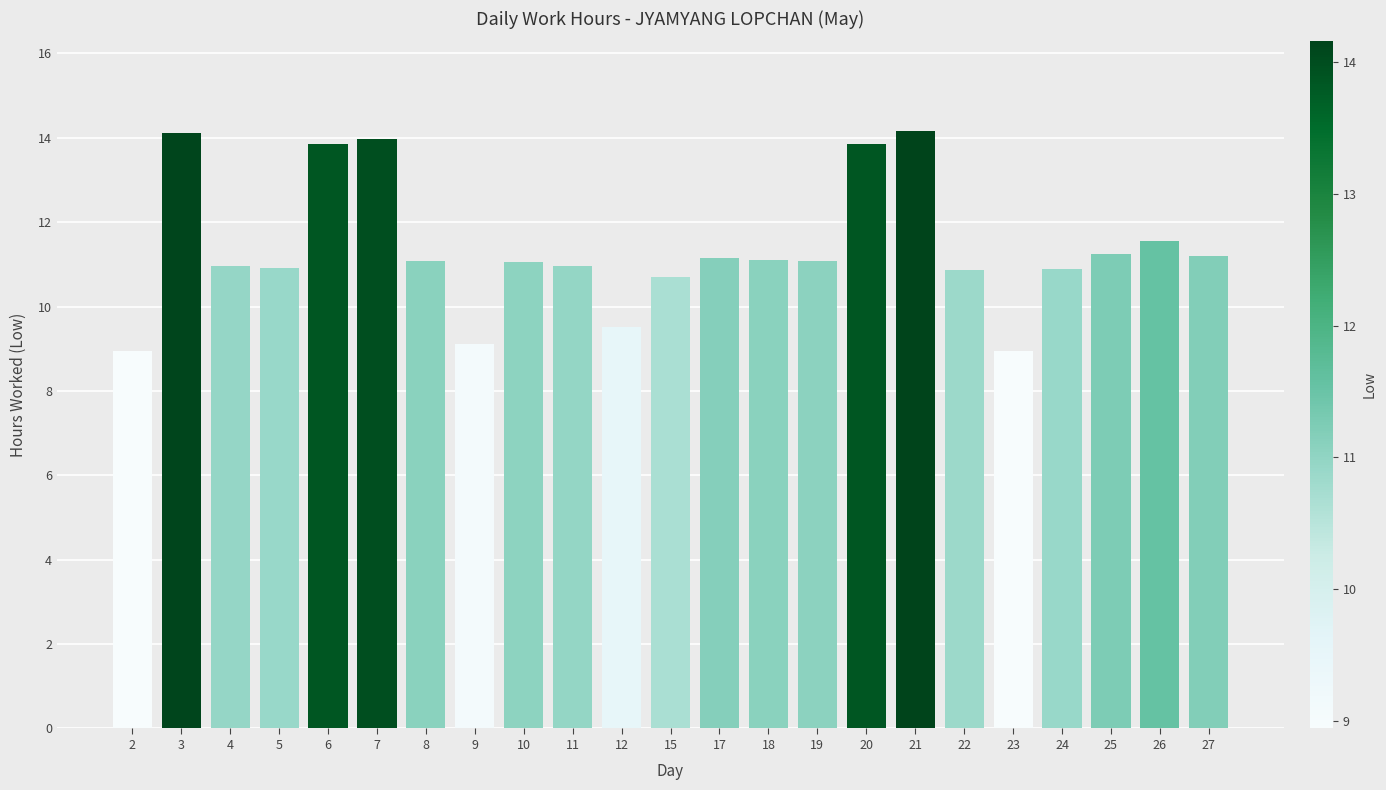

What is the maximum value shown in the chart?

14.2